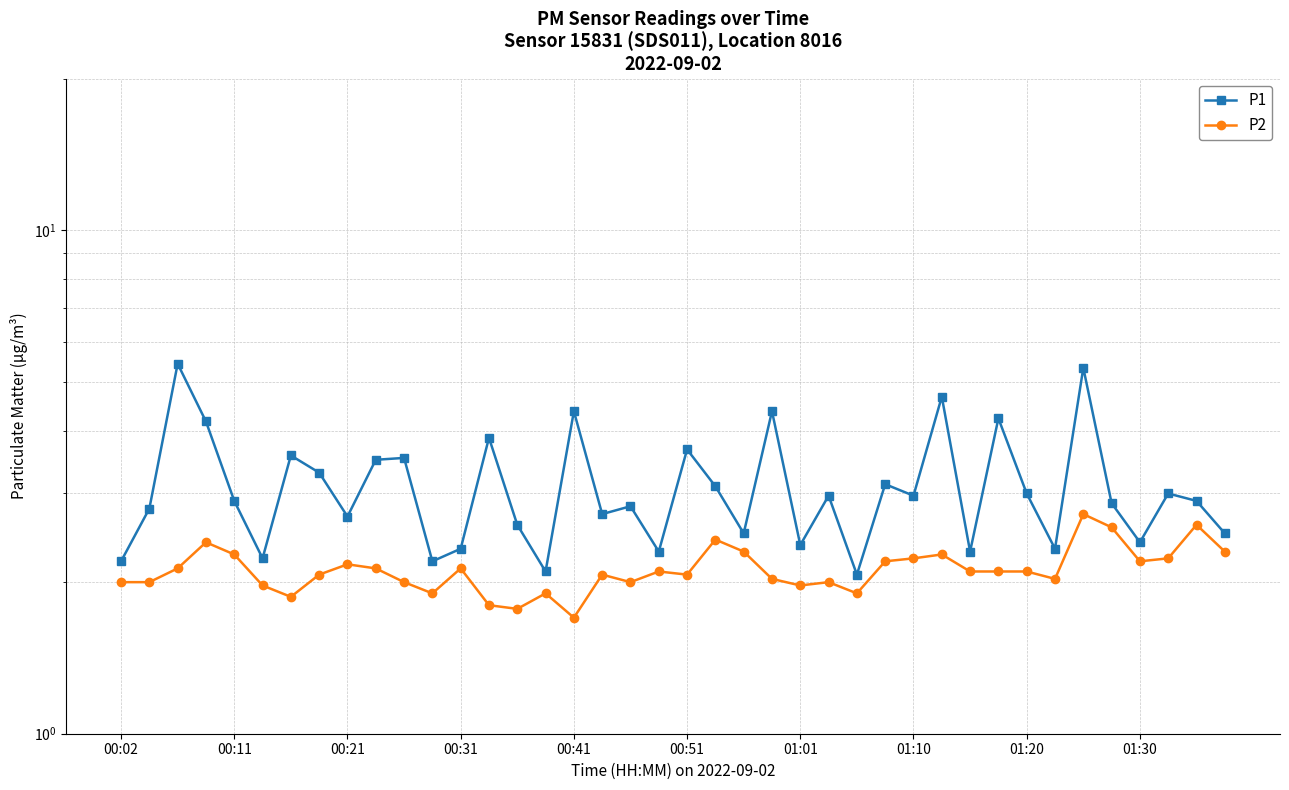

Reading right to left, transcribe all the data shown in this chart.

P1: 2.5	2.9	3.0	2.4	2.9	5.3	2.3	3.0	4.2	2.3	4.7	3.0	3.1	2.1	3.0	2.4	4.4	2.5	3.1	3.7	2.3	2.8	2.7	4.4	2.1	2.6	3.9	2.3	2.2	3.5	3.5	2.7	3.3	3.6	2.2	2.9	4.2	5.4	2.8	2.2
P2: 2.3	2.6	2.2	2.2	2.6	2.7	2.0	2.1	2.1	2.1	2.3	2.2	2.2	1.9	2.0	2.0	2.0	2.3	2.4	2.1	2.1	2.0	2.1	1.7	1.9	1.8	1.8	2.1	1.9	2.0	2.1	2.2	2.1	1.9	2.0	2.3	2.4	2.1	2.0	2.0